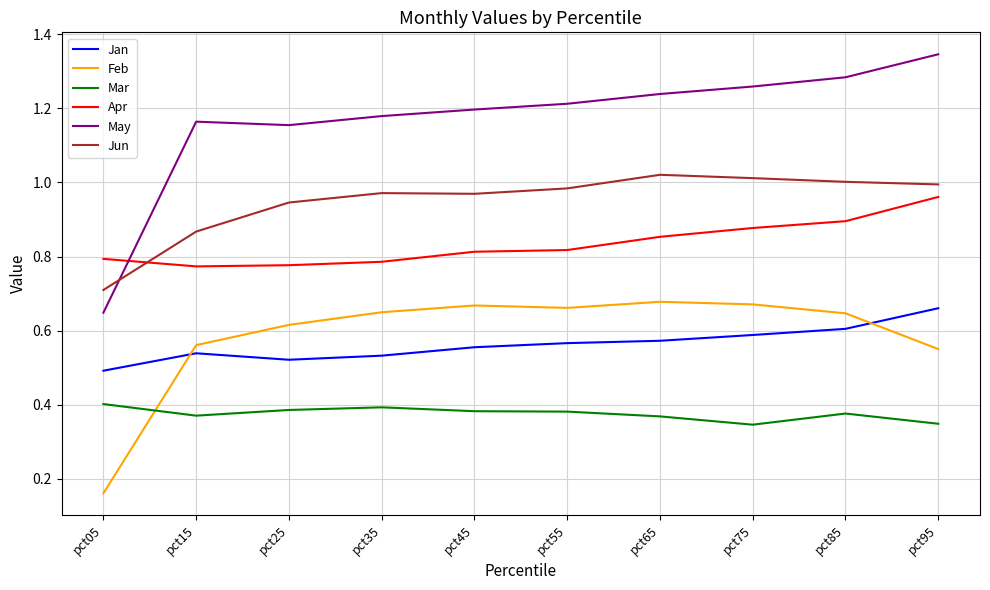

Between pct05 and pct35, which series saw the biggest shift?

May